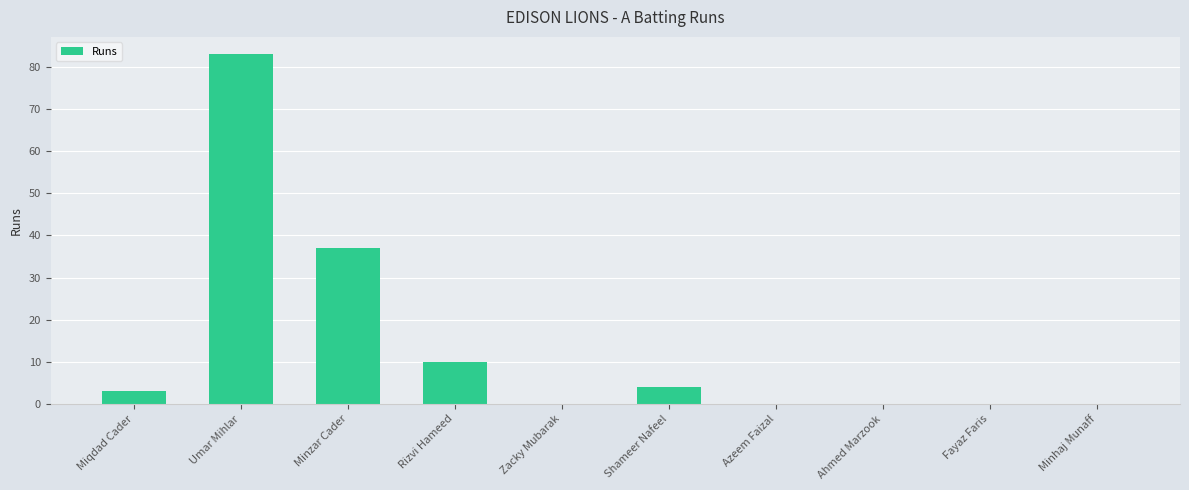

Read the value at Minzar Cader.

37